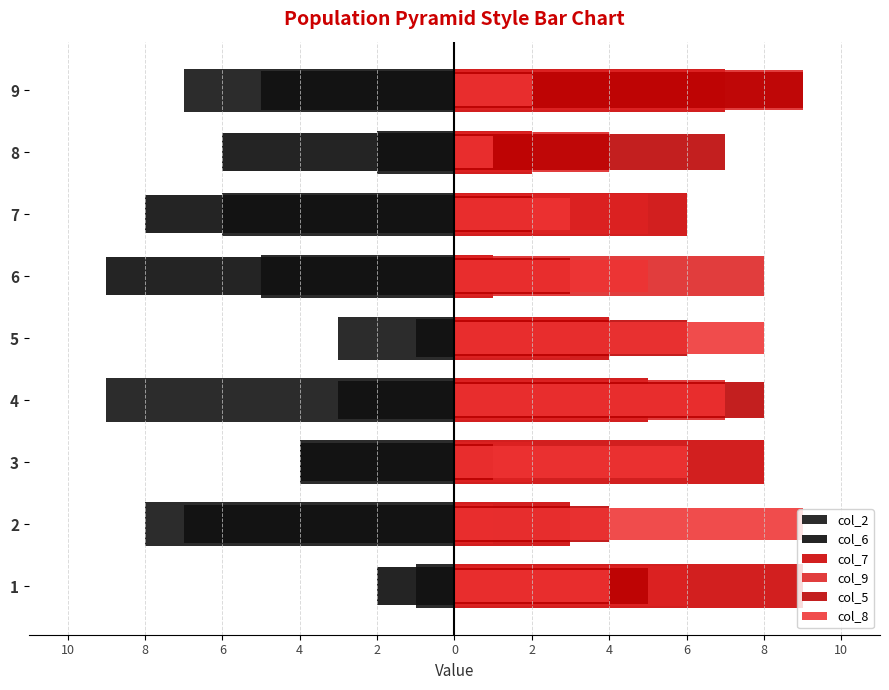

What is the difference between the maximum and second lowest values in the col_7 series?

7